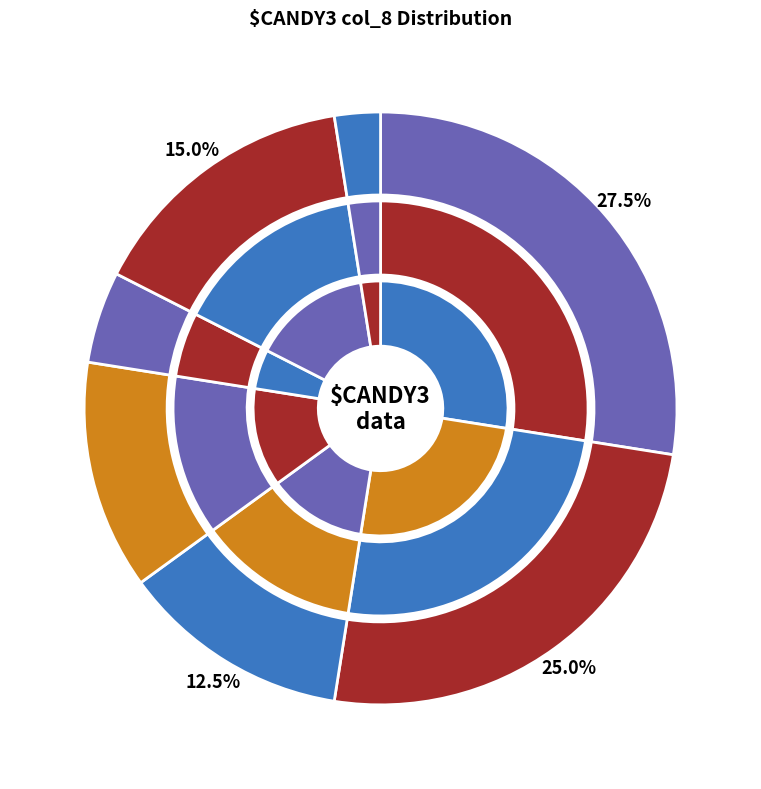

Count the number of slices in the pie.

7